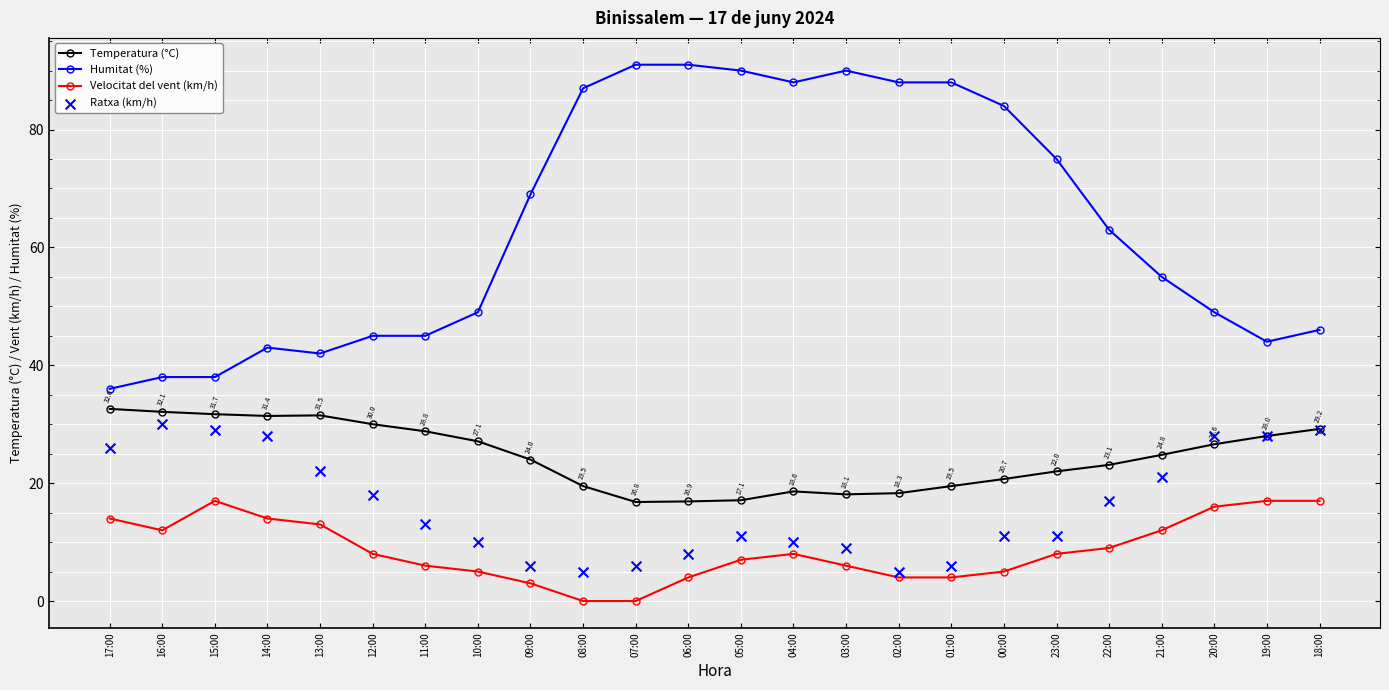

What are all the series names shown in the legend?

Temperatura (°C), Humitat (%), Velocitat del vent (km/h), Ratxa (km/h)